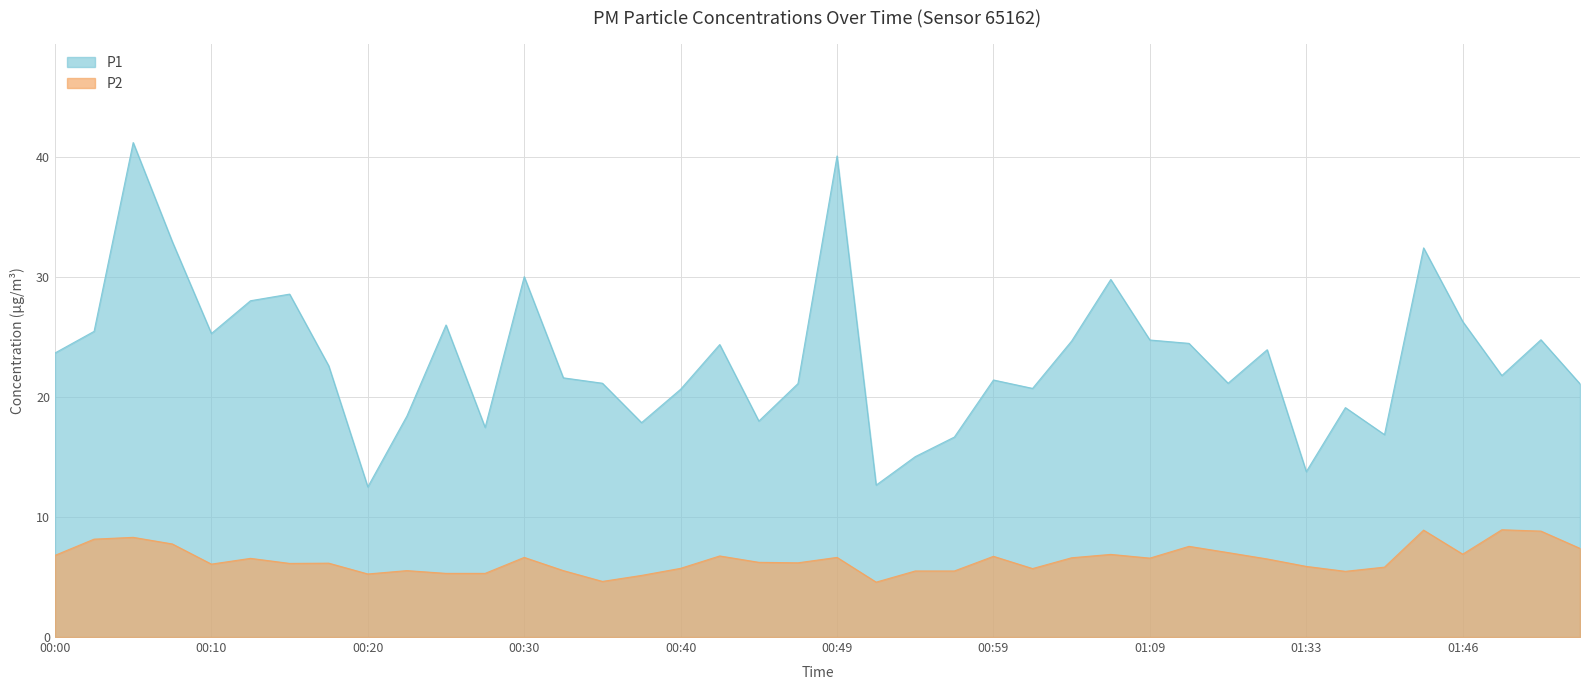

Is the value of P1 at 00:12 greater than the value of P2 at 00:54?

Yes